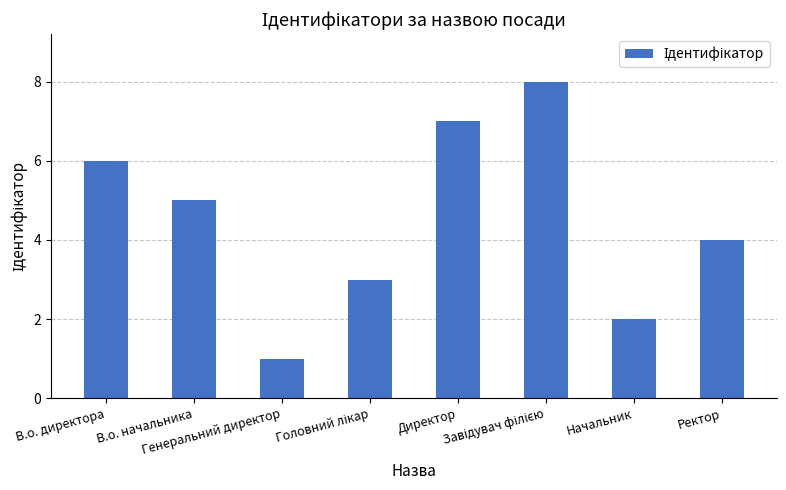

What is the sum of all values?

36